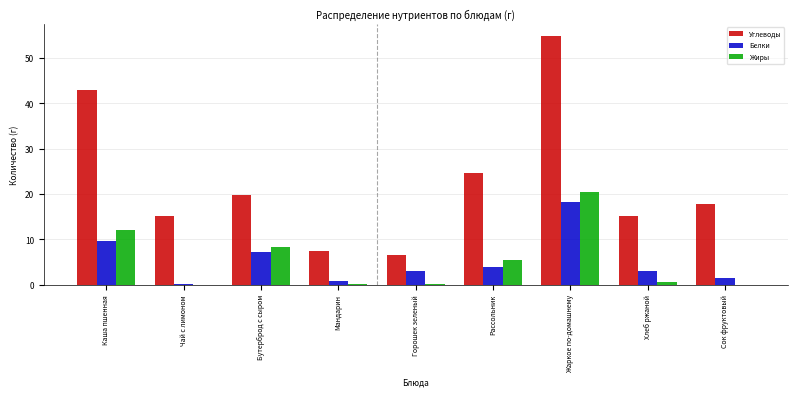

What is the highest value of the Жиры series?

20.5